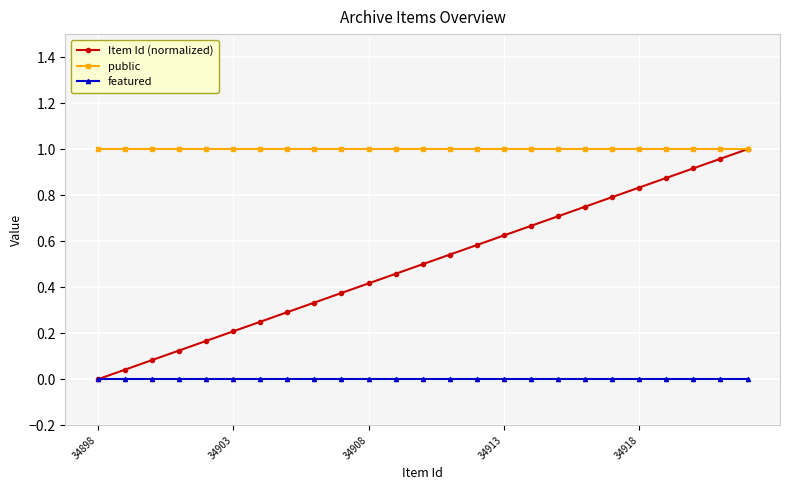

List the series in order of their overall mean, highest first.

public, Item Id (normalized), featured